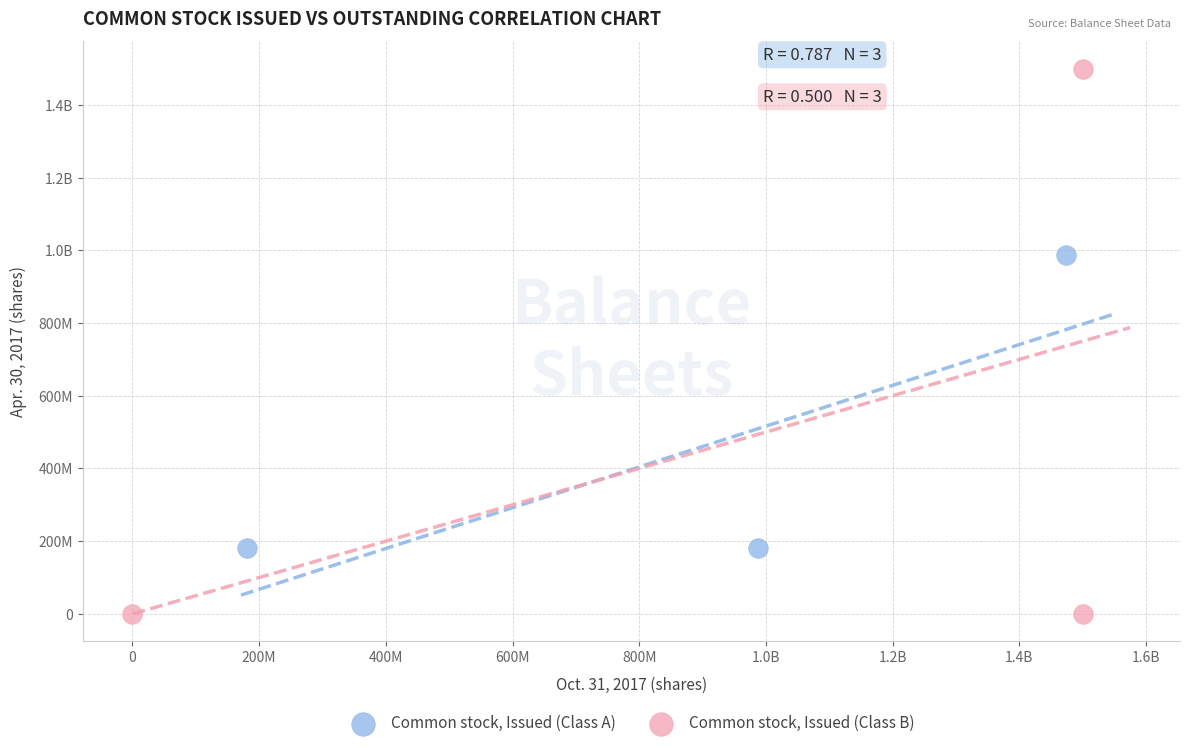

What are all the series names shown in the legend?

Common stock, Issued (Class A), Common stock, Issued (Class B)